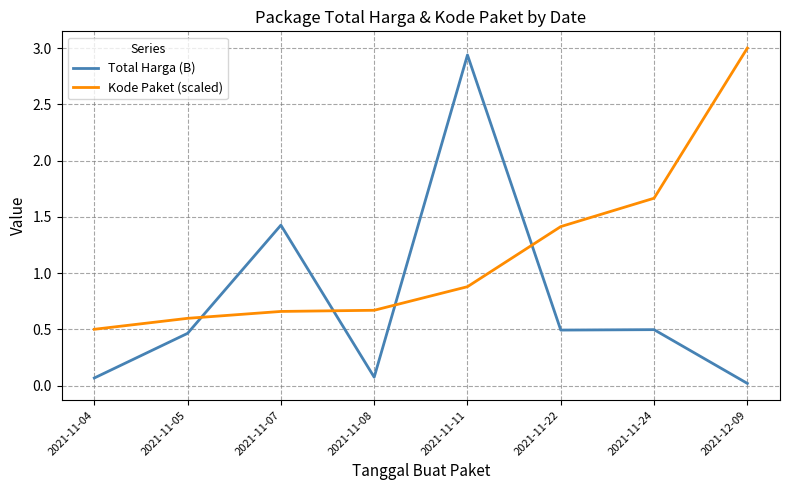

Rank the series by their maximum value, from lowest to highest.

Total Harga (B), Kode Paket (scaled)